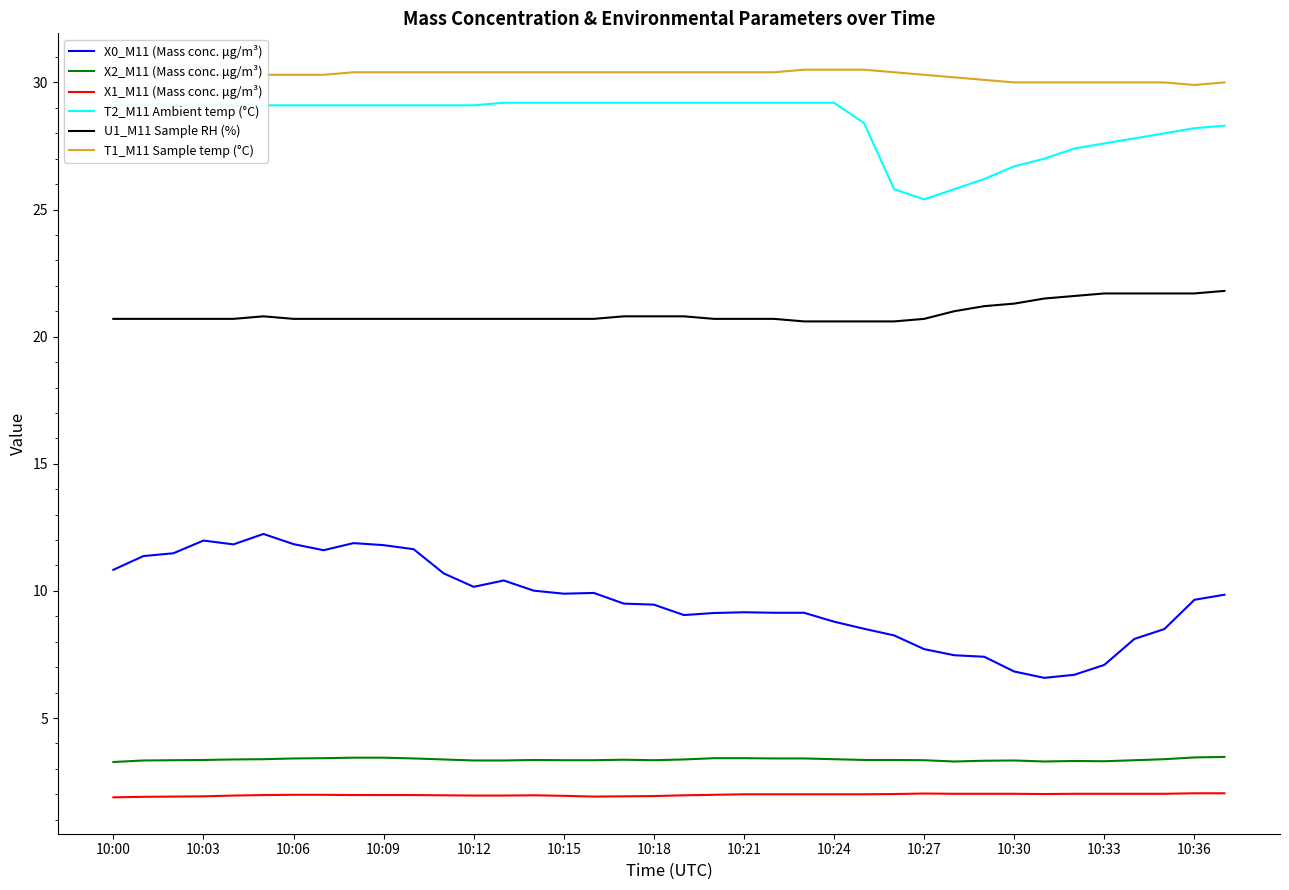

True or false: X0_M11 (Mass conc. μg/m³) and X2_M11 (Mass conc. μg/m³) cross at least once.

False